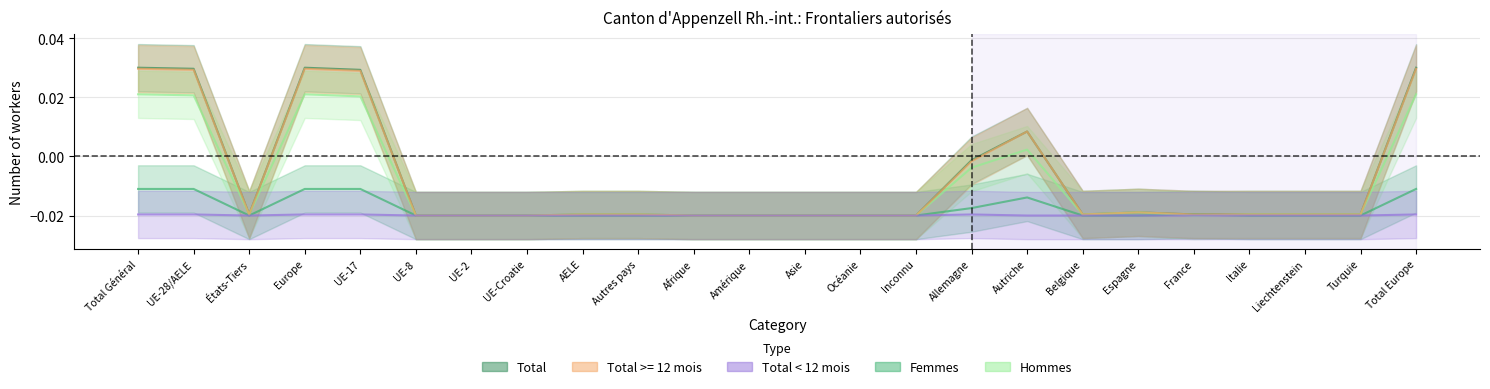

Between Autres pays and Turquie, which is larger?

Autres pays